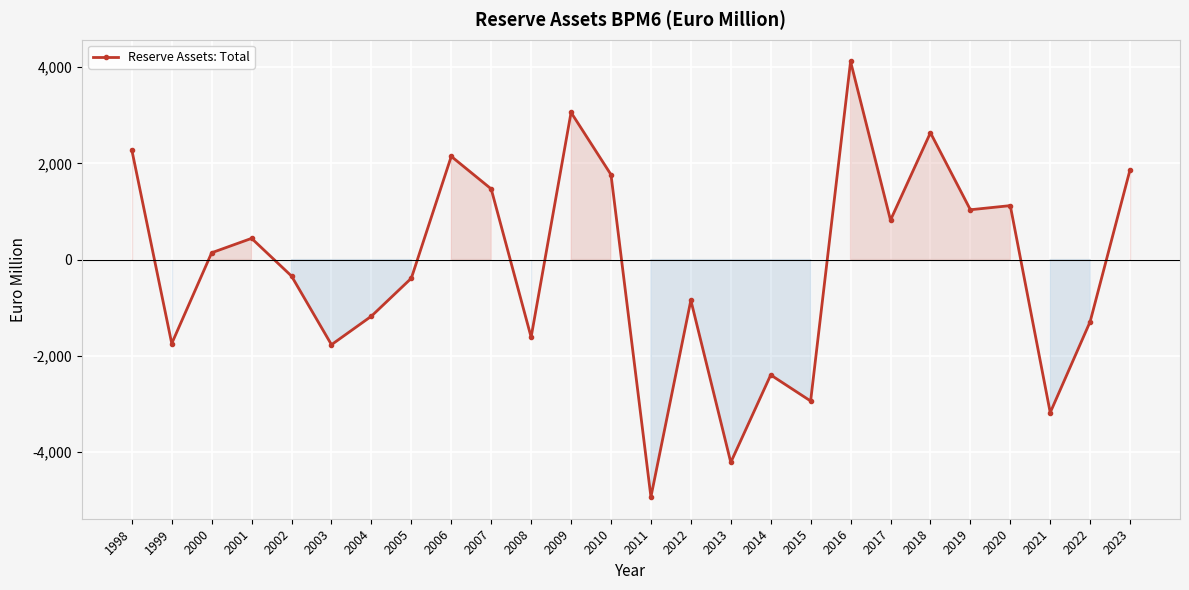

How many values are above zero?

13